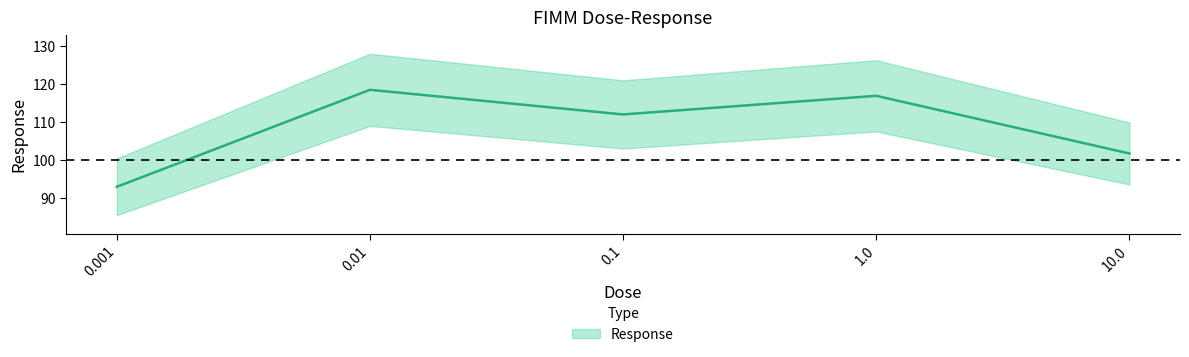

What is the difference between the values at 0.01 and 0.001?

25.5